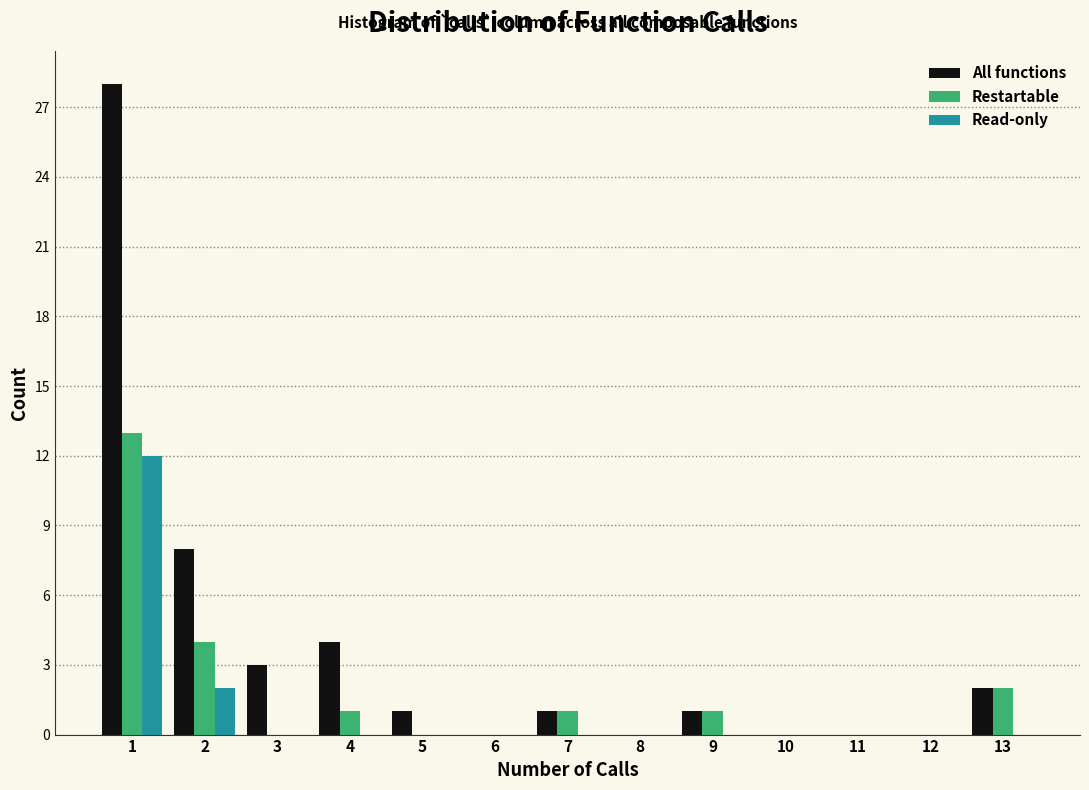

What is the height of the Restartable bar covering 12.5 to 13.5 on the x-axis? The values are not printed on the chart, so give them approximately, as read against the axis.

2